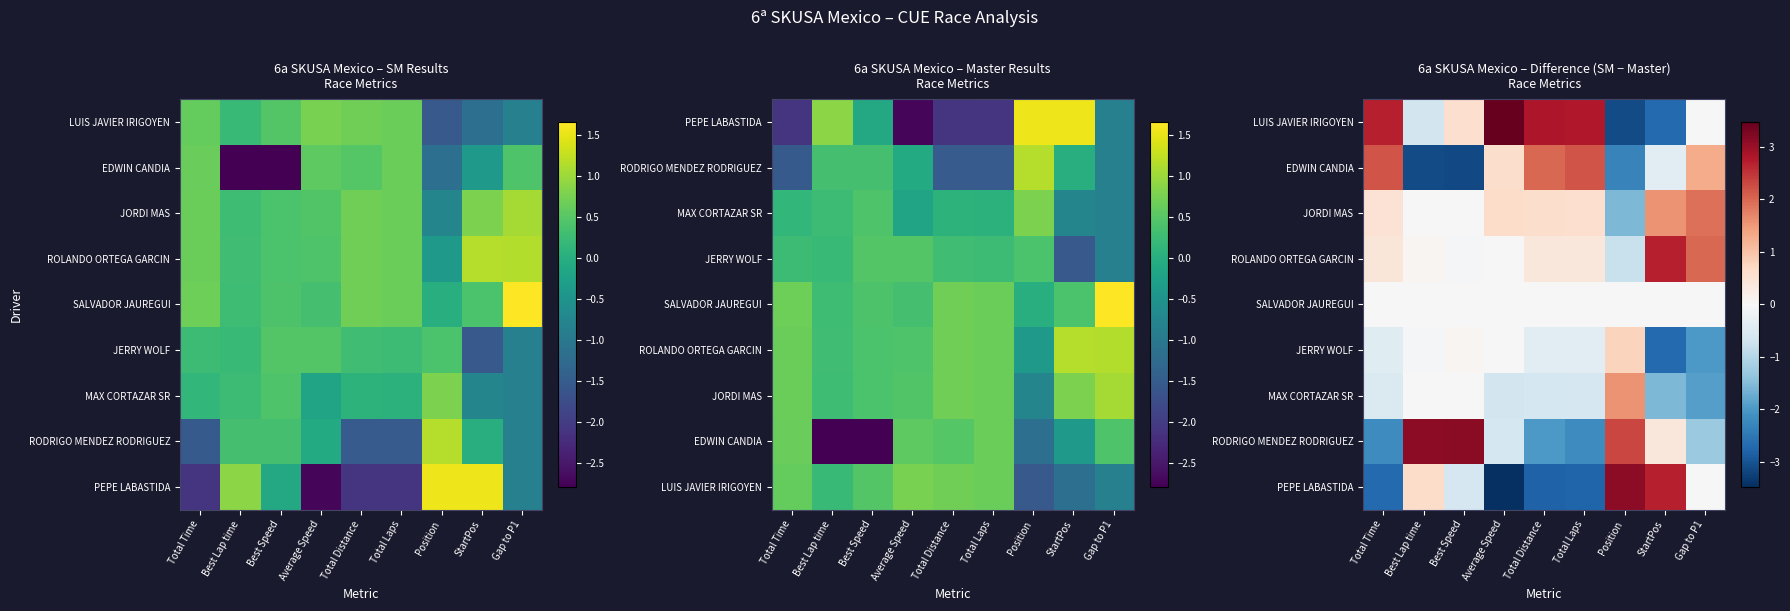

At which label is PEPE LABASTIDA closest to 0?

Gap to P1